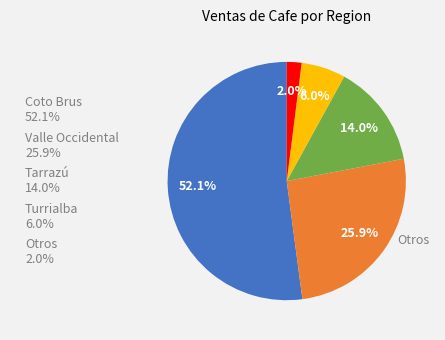

What percentage is NOT represented by Otros 2.0%?

98.0%